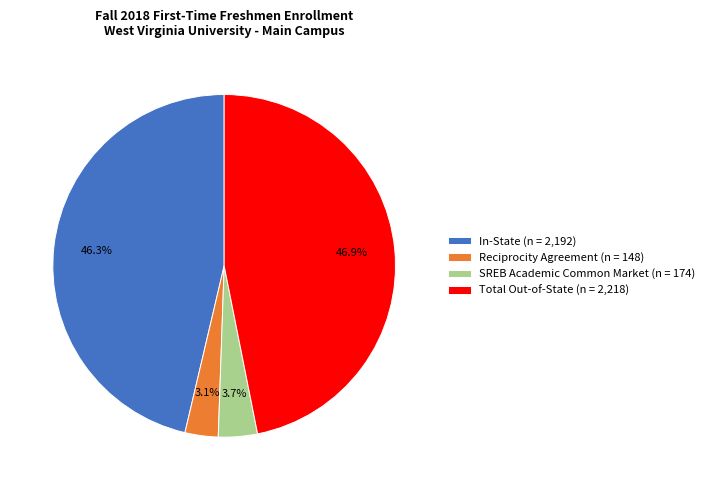

Is it true that Reciprocity Agreement is 3% of the pie?

True